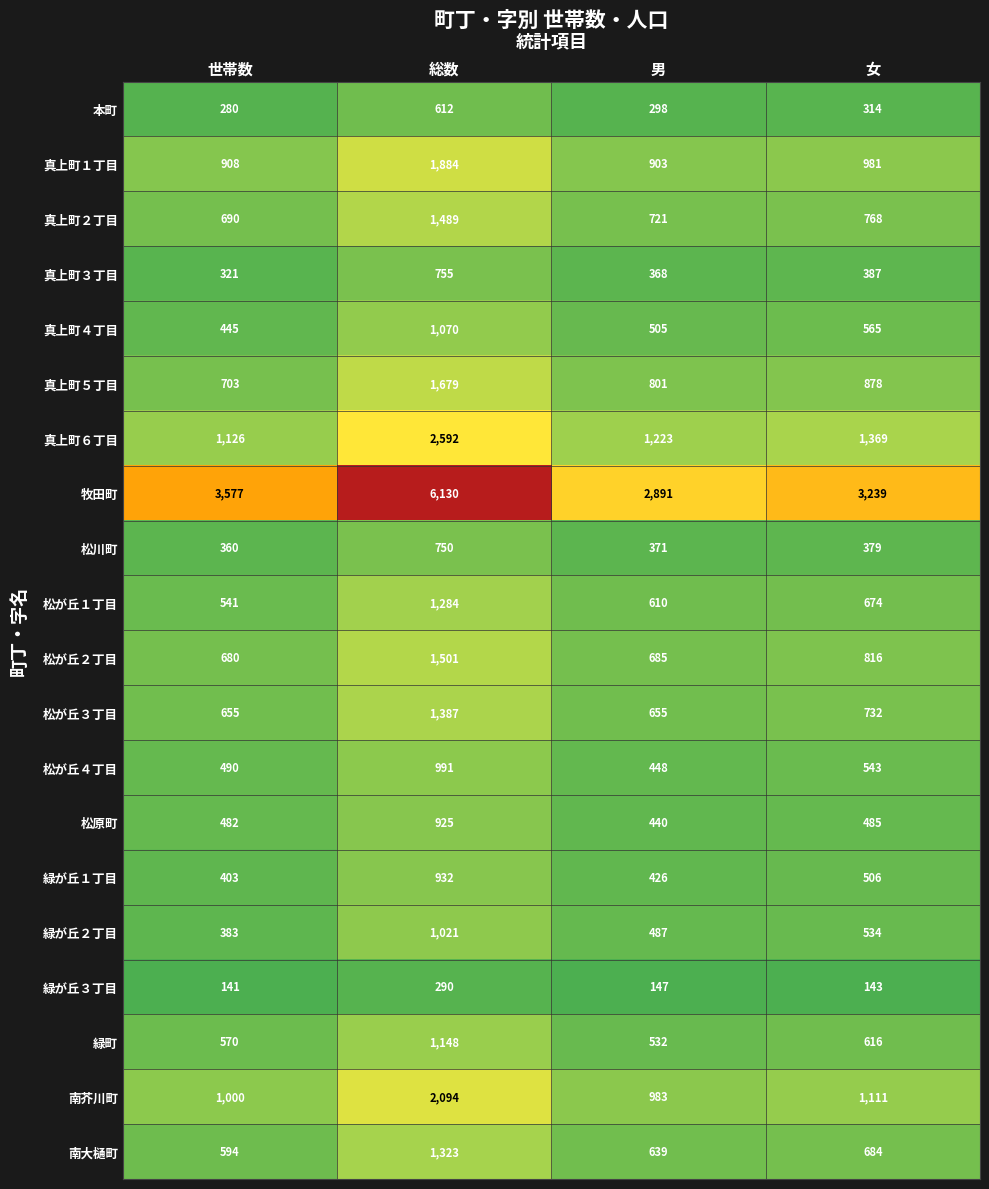

At which category is the sum across all series the highest?

総数